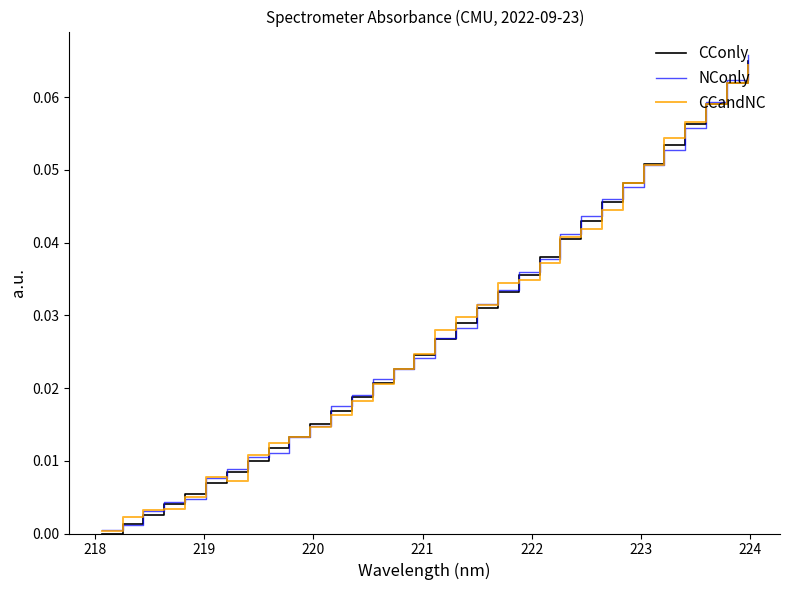

In CCandNC, how many points are lower than both neighbors (excluding endpoints)?

1